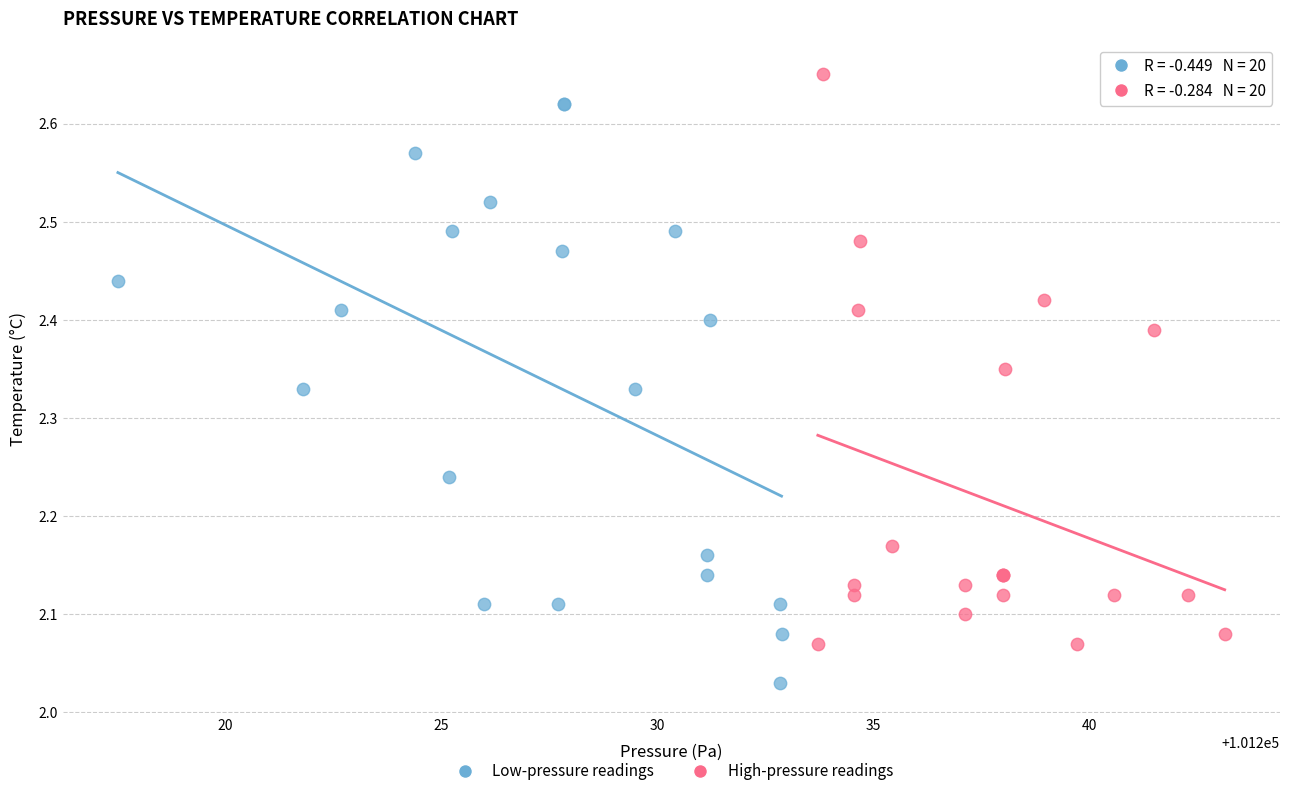

Which series contains the highest Y value?

High-pressure readings